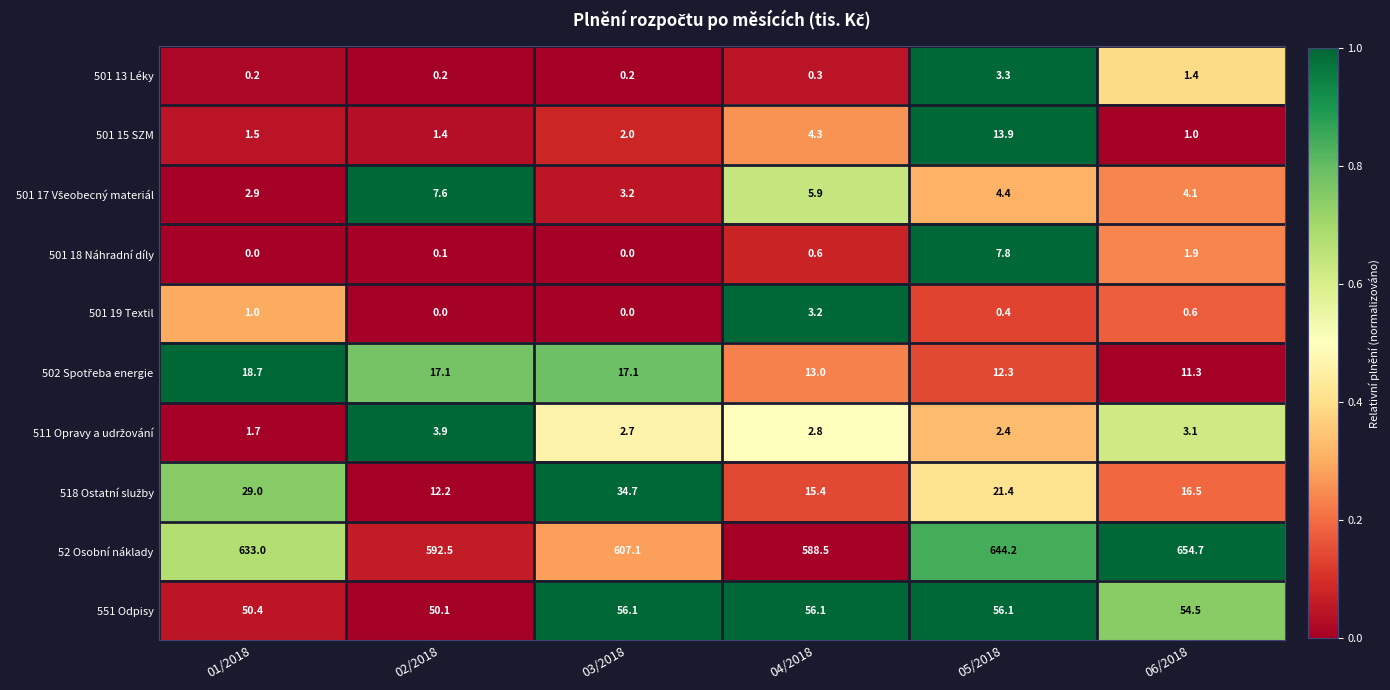

Which category has the highest value in the 52 Osobní náklady series?

06/2018